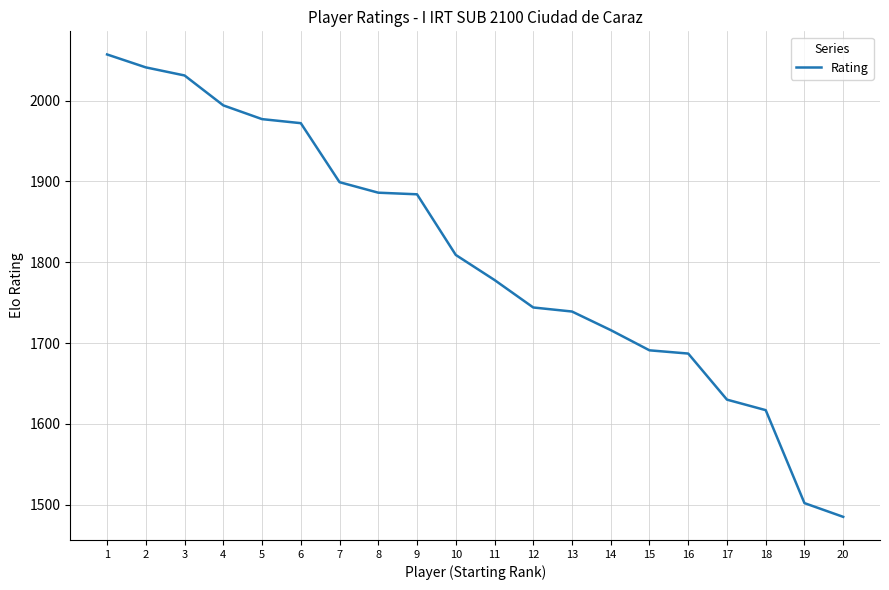

Which has a higher value, 6 or 4?

4